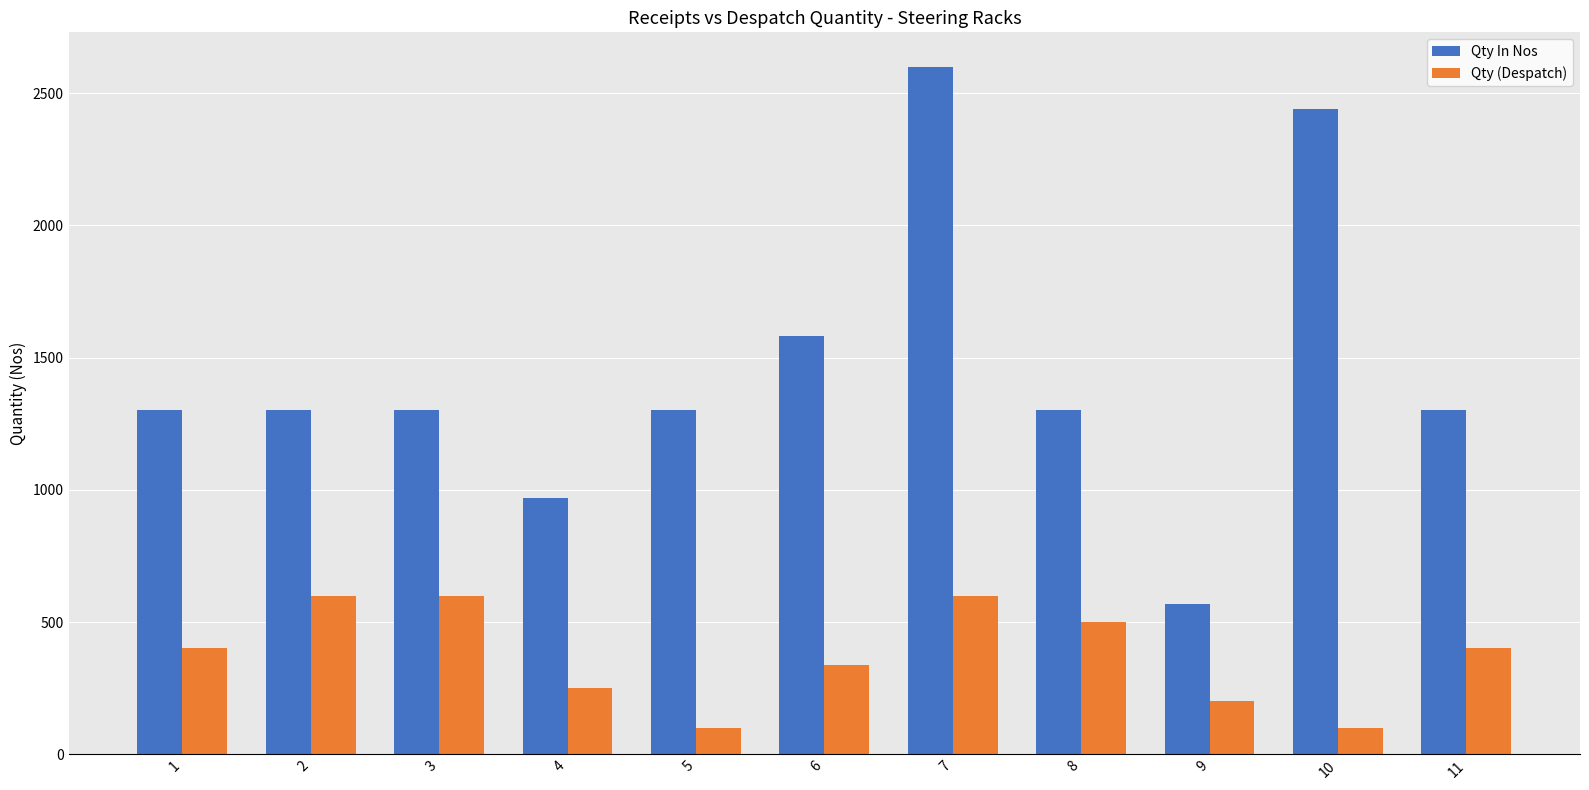

How many distinct data groups are displayed?

2